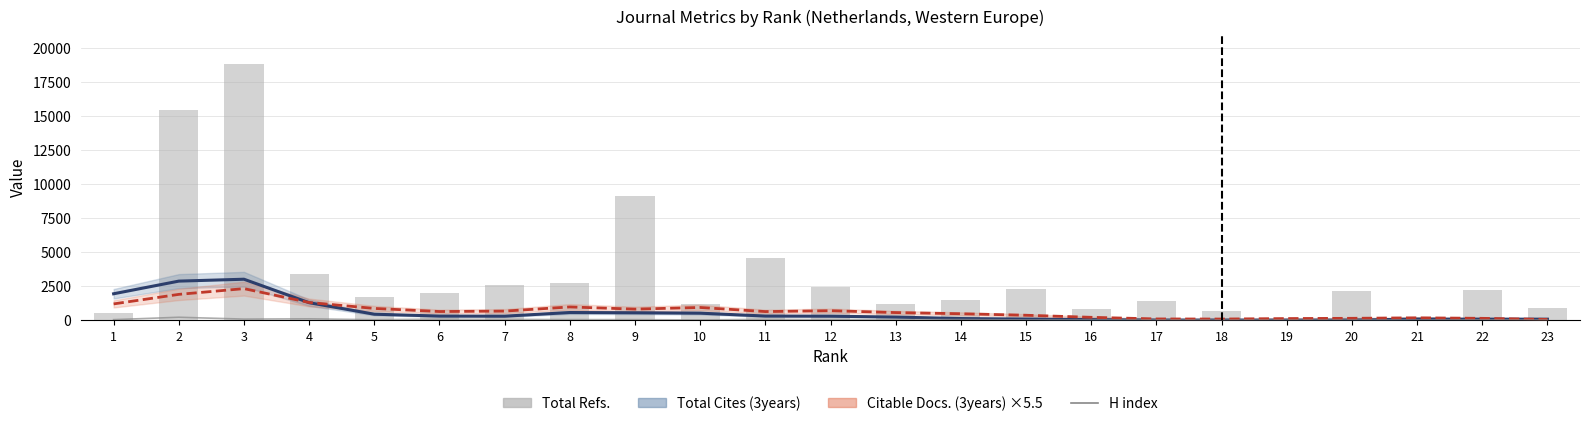

At which label does Citable Docs. (3years) ×5.5 first exceed 628?

1